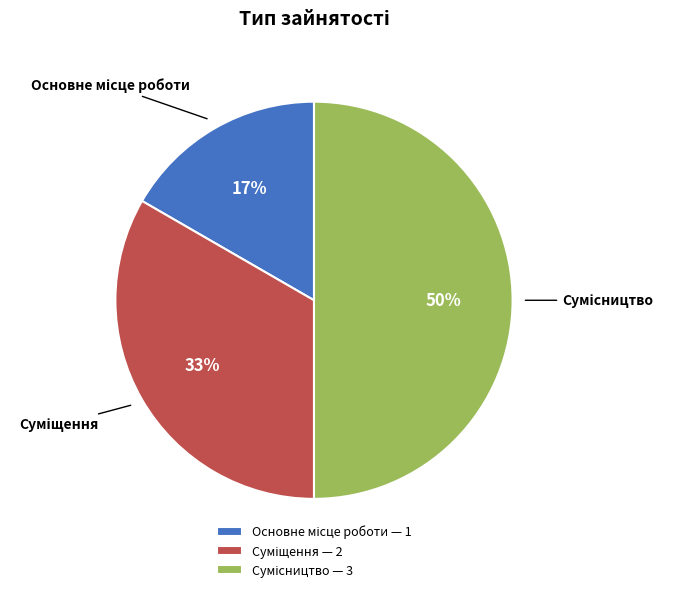

To the nearest percent, what is the difference between the largest and smallest slice percentages?

33%